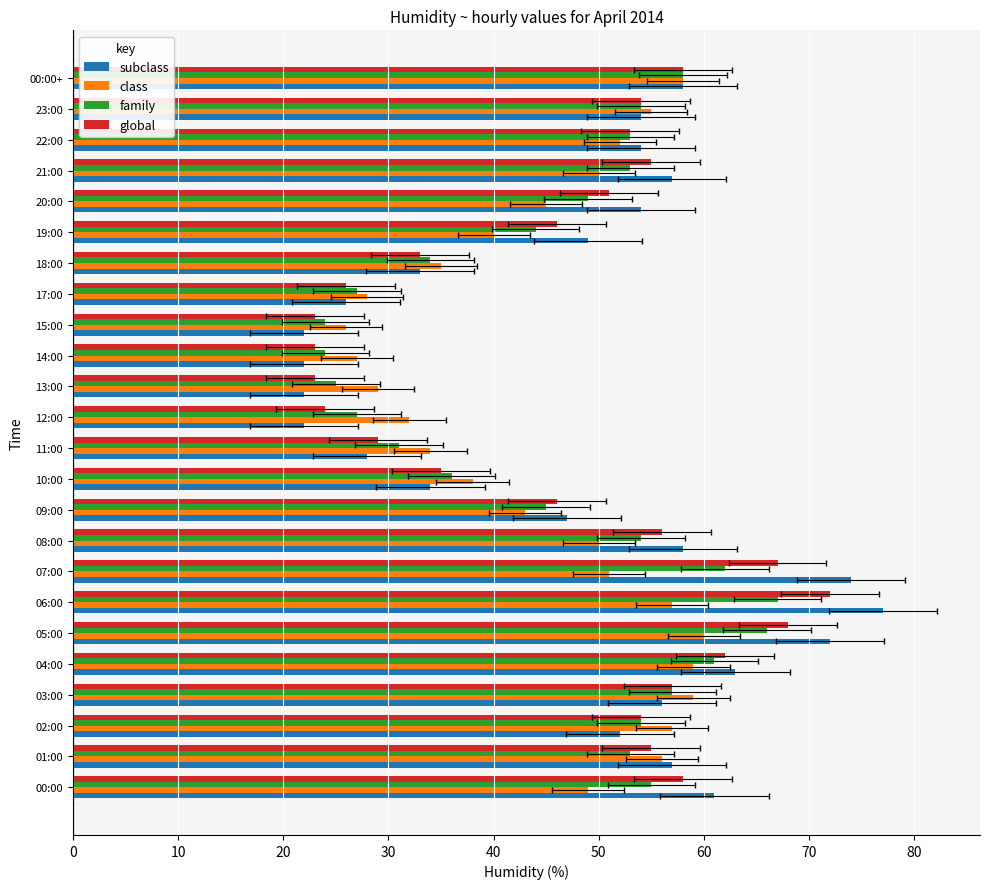

Which has a higher value, 12:00 or 10:00?

10:00